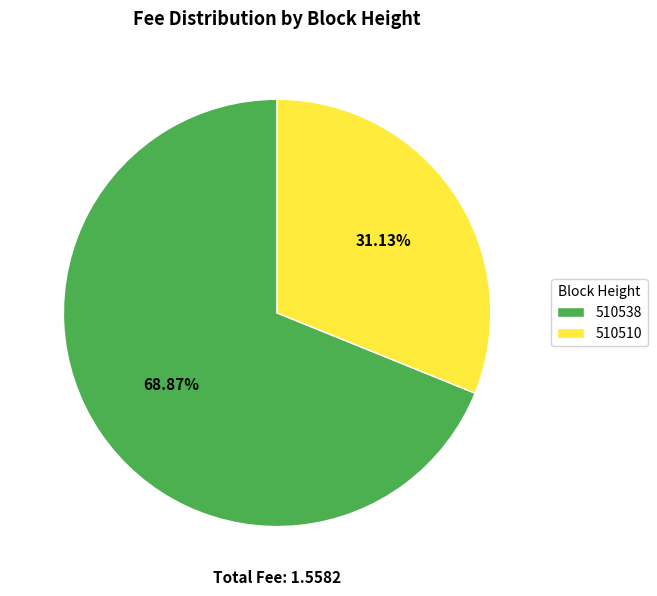

What is the largest slice in the pie chart?

510538